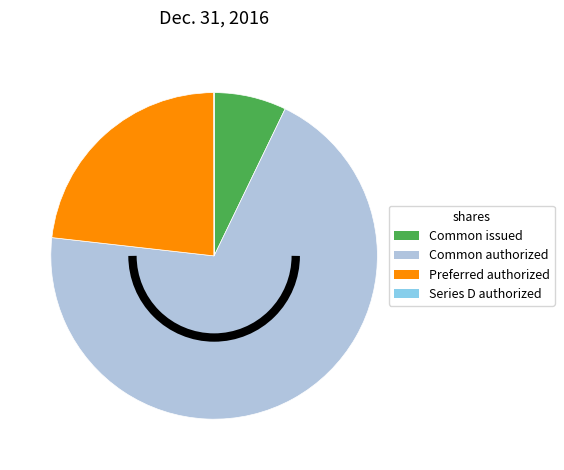

What is the largest slice in the pie chart?

Common authorized